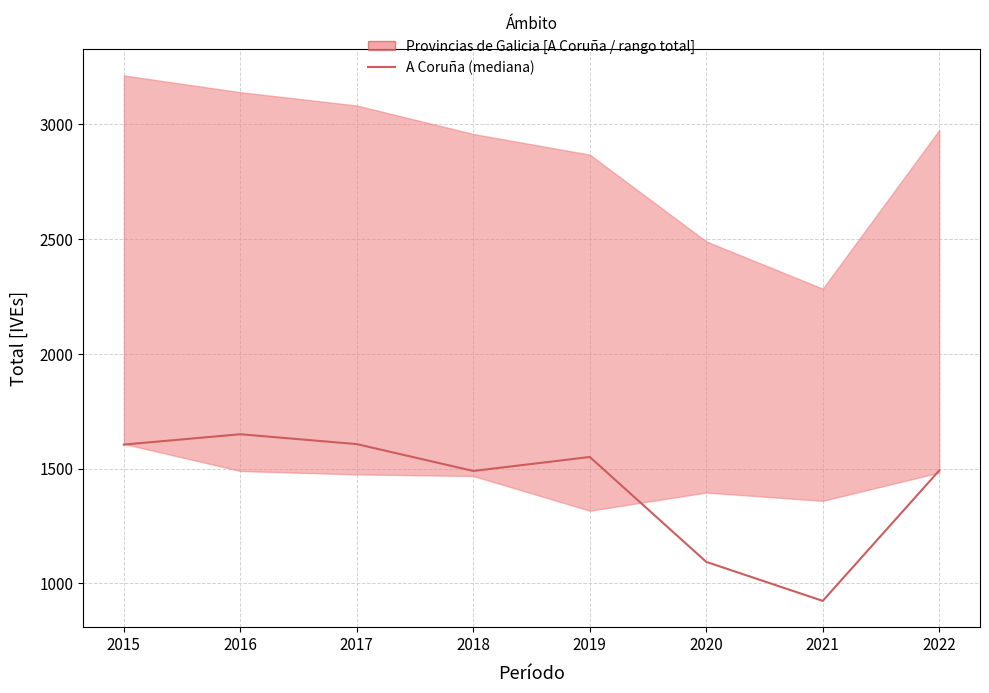

List the labels in order of value, largest first.

2016, 2017, 2015, 2019, 2022, 2018, 2020, 2021